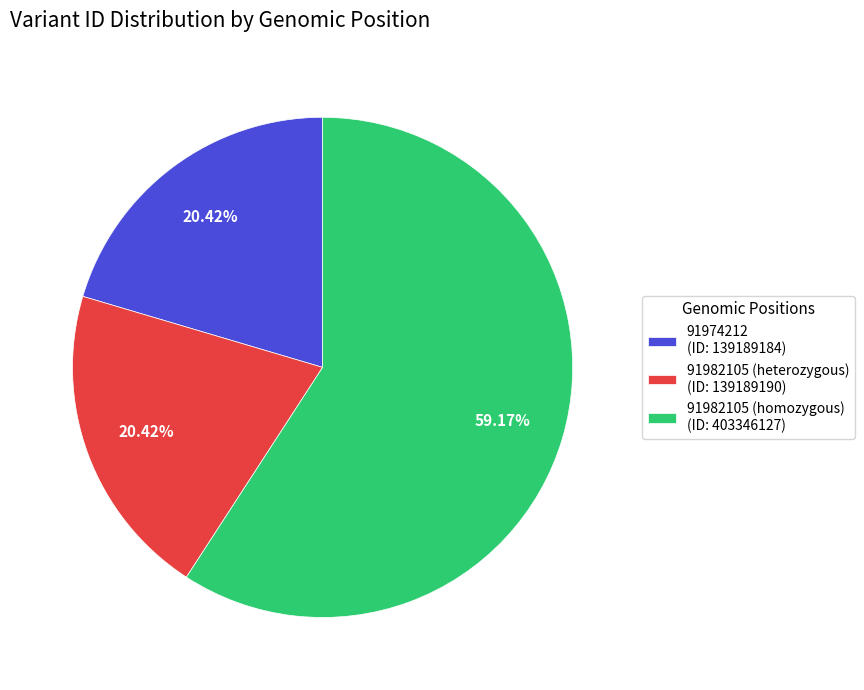

What is the ratio of the value at 91974212 to the value at 91982105 (homozygous)?

0.3